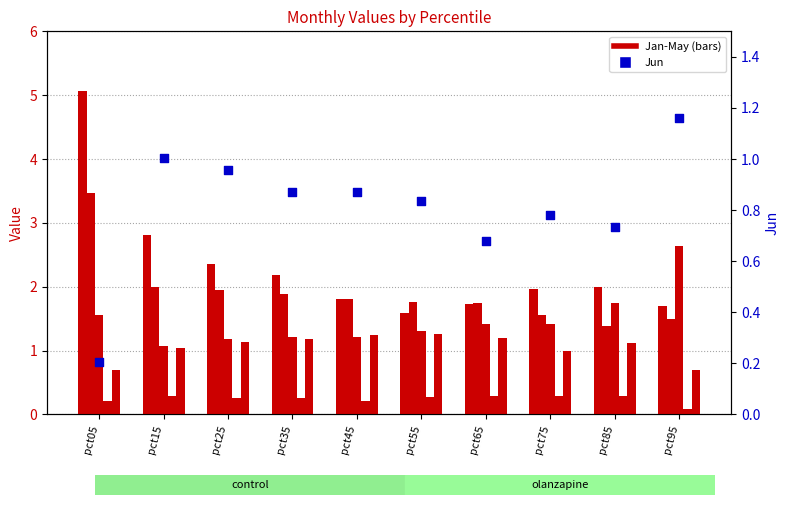

Is the value of Apr at pct95 greater than the value of Jan at pct25?

No